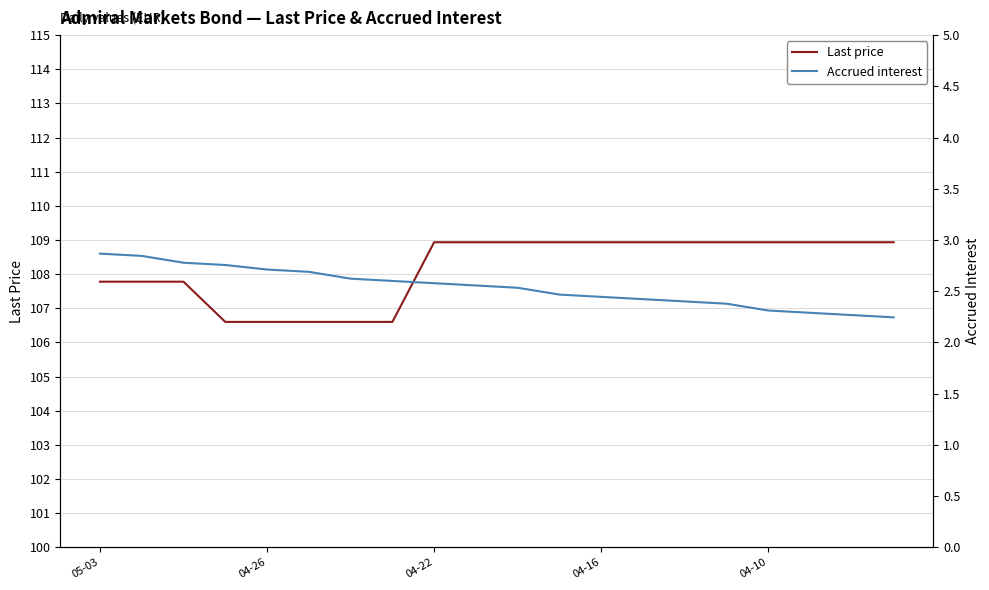

What is the total value across all series at 11?

111.4